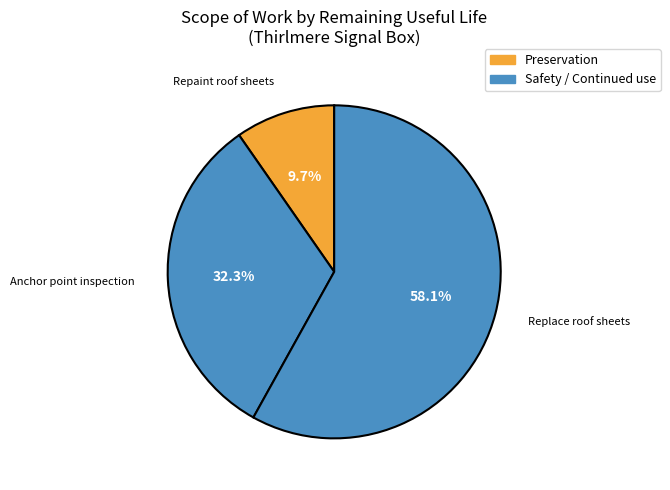

What percentage is the Replace roof sheets slice, to the nearest percent?

58%